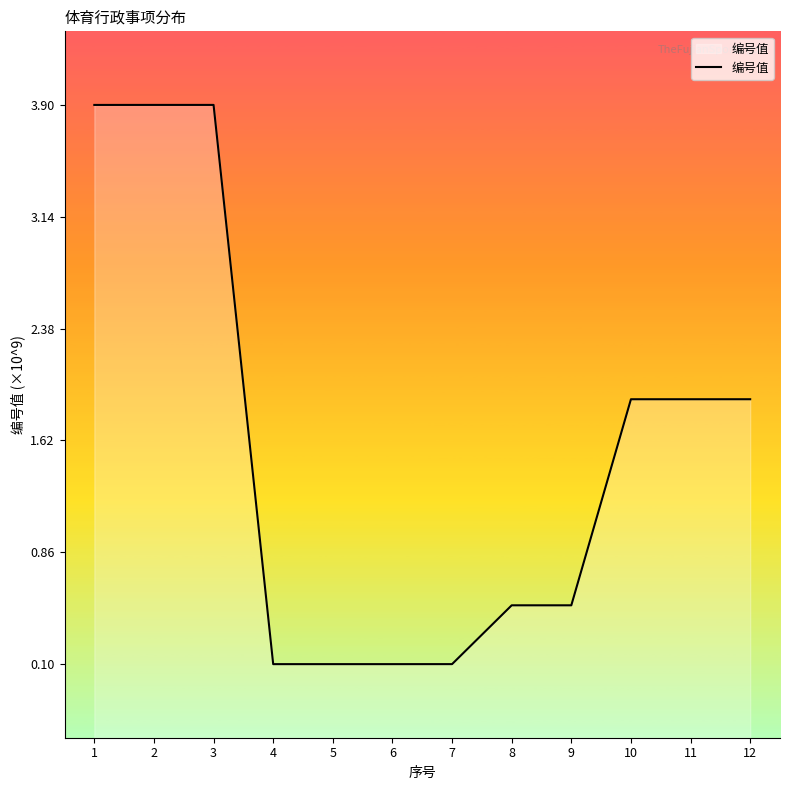

True or false: there are more than 1 points higher than both neighbors.

True